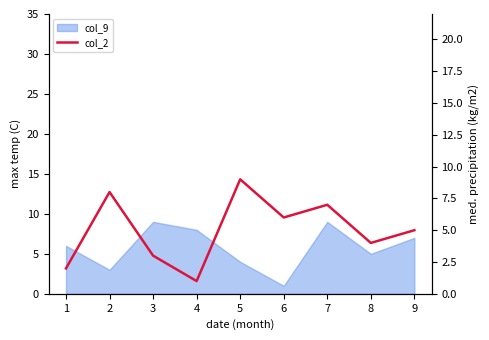

What is the minimum value shown in the chart?

1